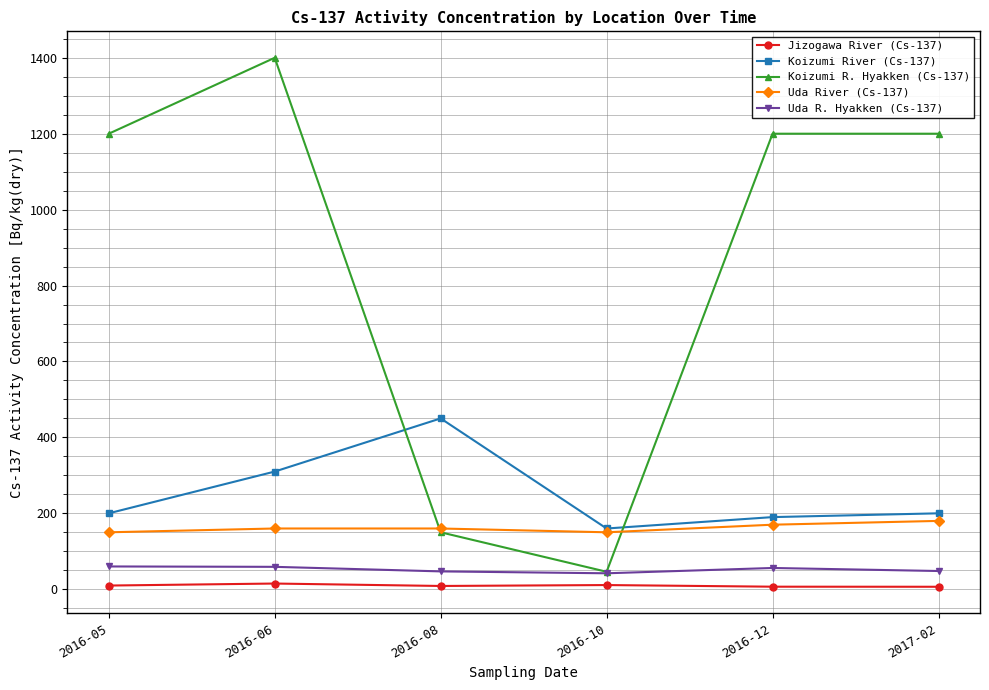

Where is the first local minimum for Koizumi R. Hyakken (Cs-137)?

2016-10